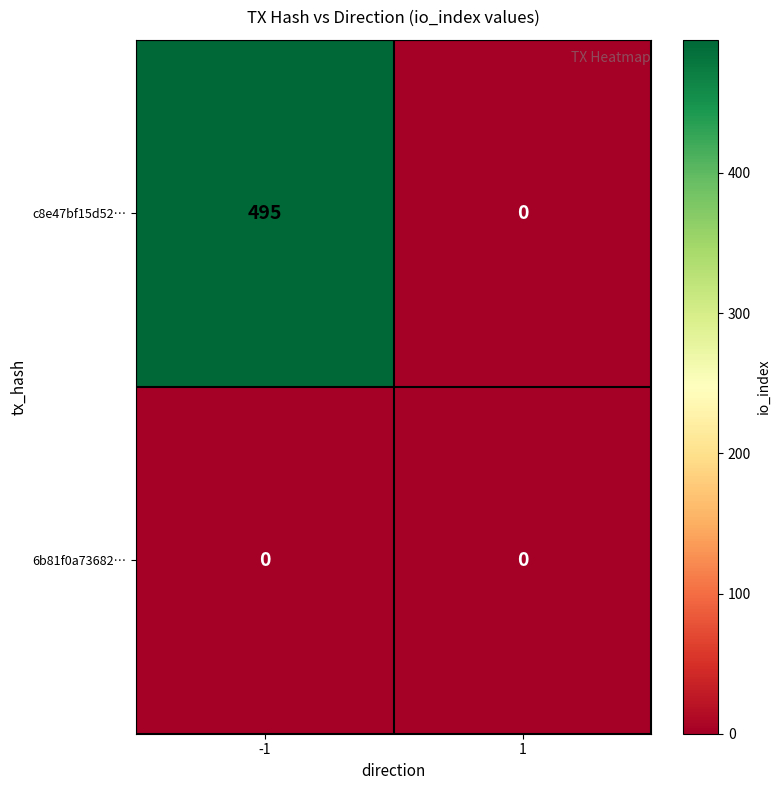

Which series has the largest total across all categories?

c8e47bf15d52…